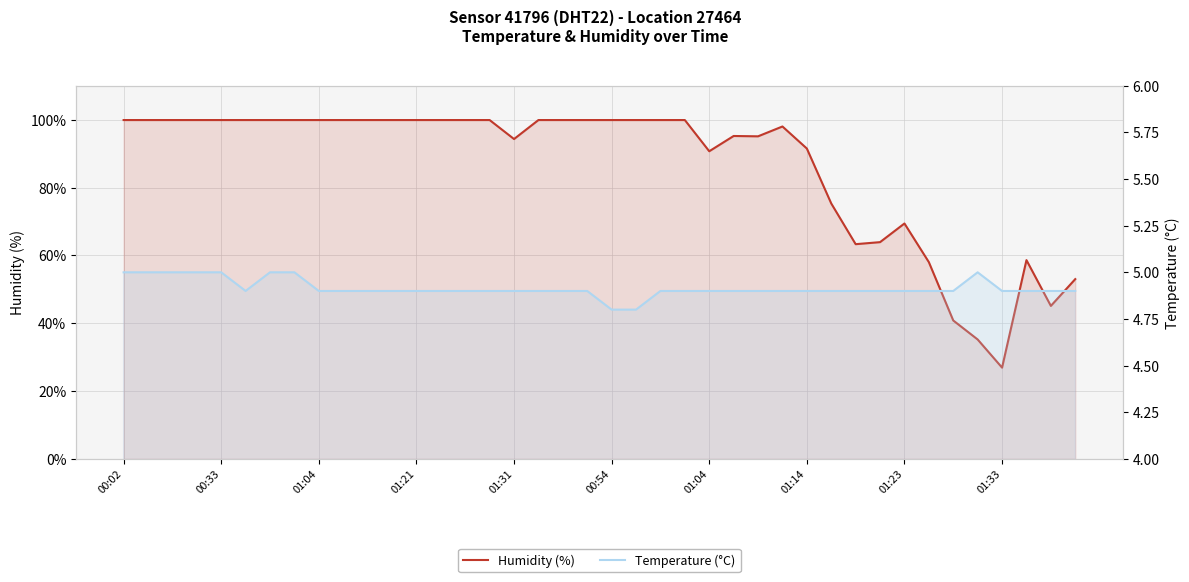

True or false: Humidity (%) and Temperature (°C) cross at least once.

False